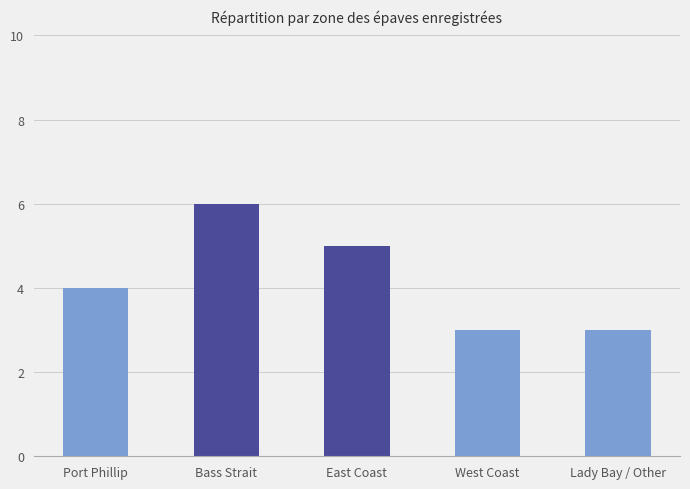

What is the smallest value displayed?

3